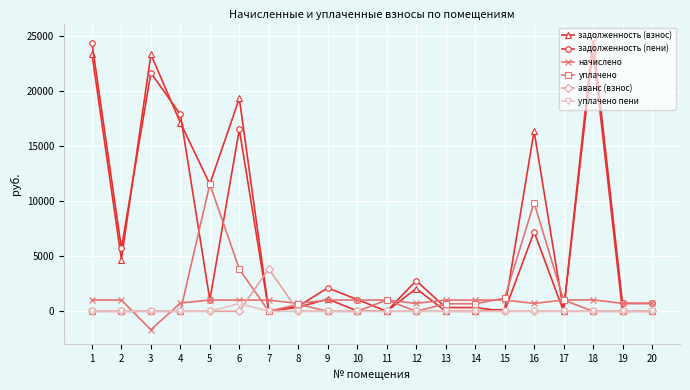

Where do задолженность (взнос) and аванс (взнос) first cross each other?

6 and 7